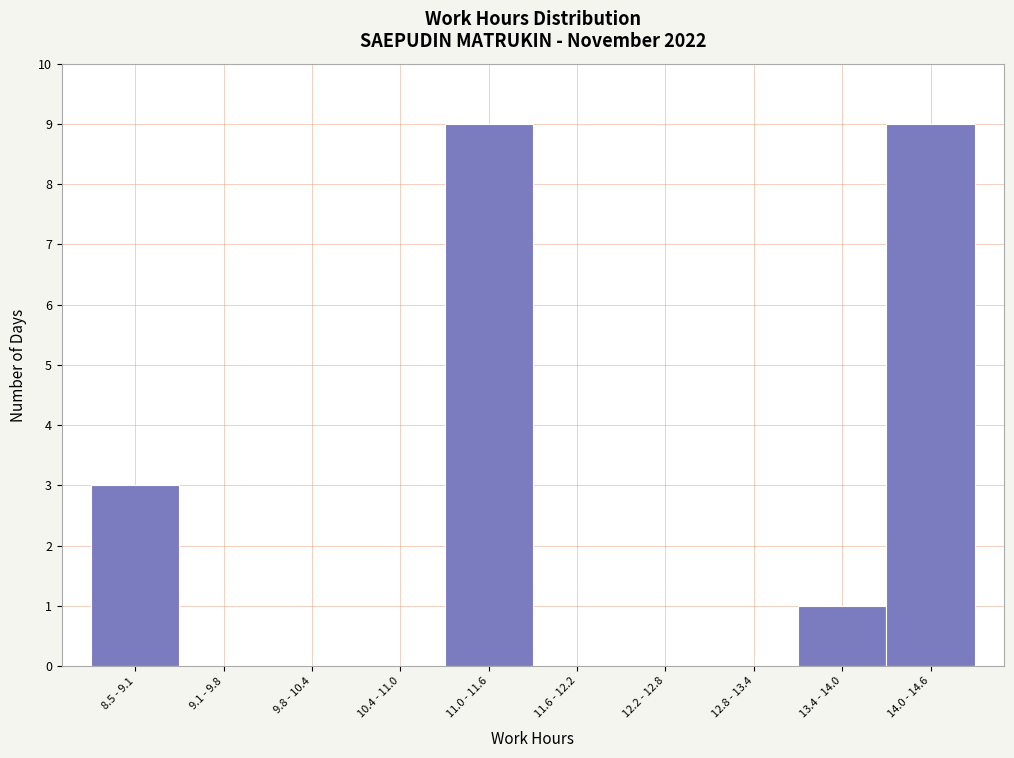

Reading right to left, what are all the values shown in this chart?

14.0 - 14.6=9	13.4 - 14.0=1	12.8 - 13.4=0	12.2 - 12.8=0	11.6 - 12.2=0	11.0 - 11.6=9	10.4 - 11.0=0	9.8 - 10.4=0	9.1 - 9.8=0	8.5 - 9.1=3